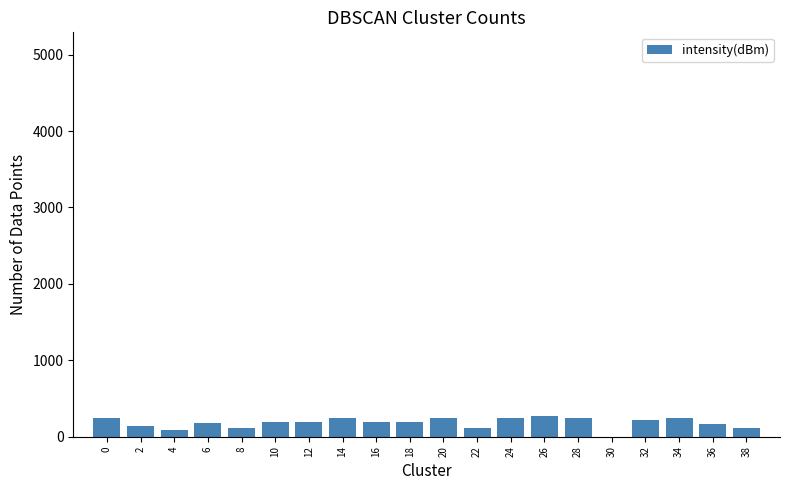

What is the change in value from 2 to 10?

+57.1